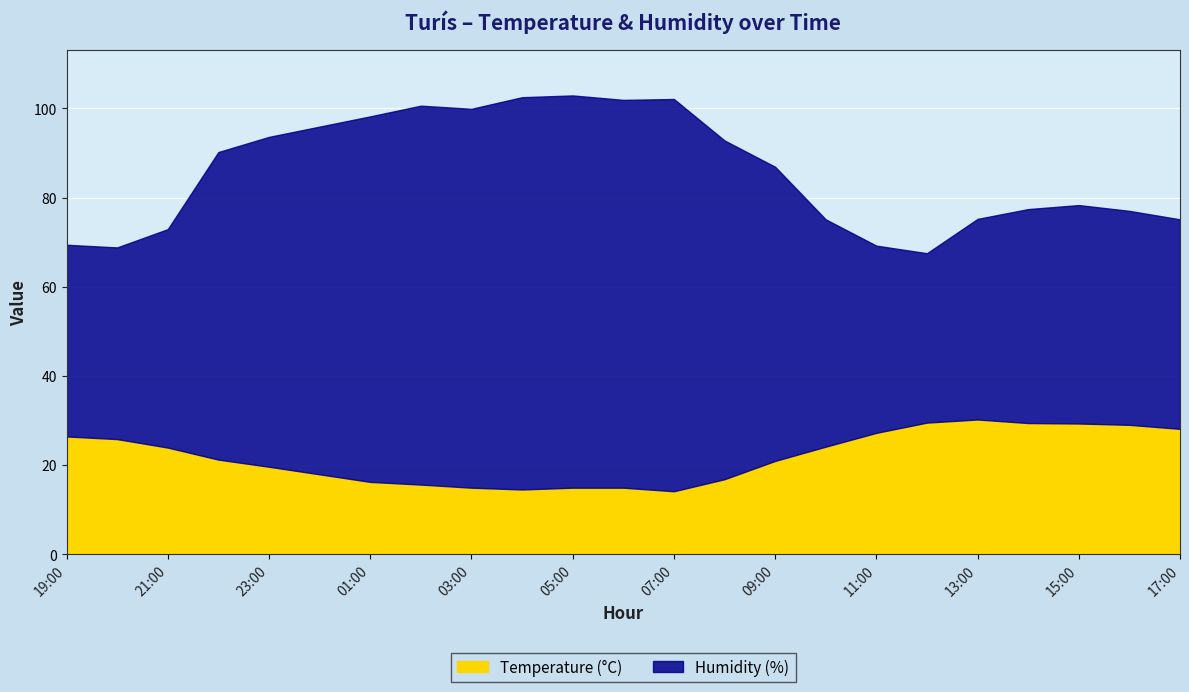

Reading left to right, list all the values displayed in this chart.

Temperature (°C): 19:00=26.4	20:00=25.8	21:00=23.9	22:00=21.2	23:00=19.6	00:00=17.9	01:00=16.2	02:00=15.6	03:00=14.9	04:00=14.5	05:00=14.9	06:00=14.9	07:00=14.1	08:00=16.8	09:00=20.9	10:00=24.1	11:00=27.2	12:00=29.5	13:00=30.2	14:00=29.4	15:00=29.3	16:00=29.0	17:00=28.1
Humidity (%): 19:00=69.4	20:00=68.8	21:00=72.9	22:00=90.2	23:00=93.6	00:00=95.9	01:00=98.2	02:00=100.6	03:00=99.9	04:00=102.5	05:00=102.9	06:00=101.9	07:00=102.1	08:00=92.8	09:00=86.9	10:00=75.1	11:00=69.2	12:00=67.5	13:00=75.2	14:00=77.4	15:00=78.3	16:00=77.0	17:00=75.1